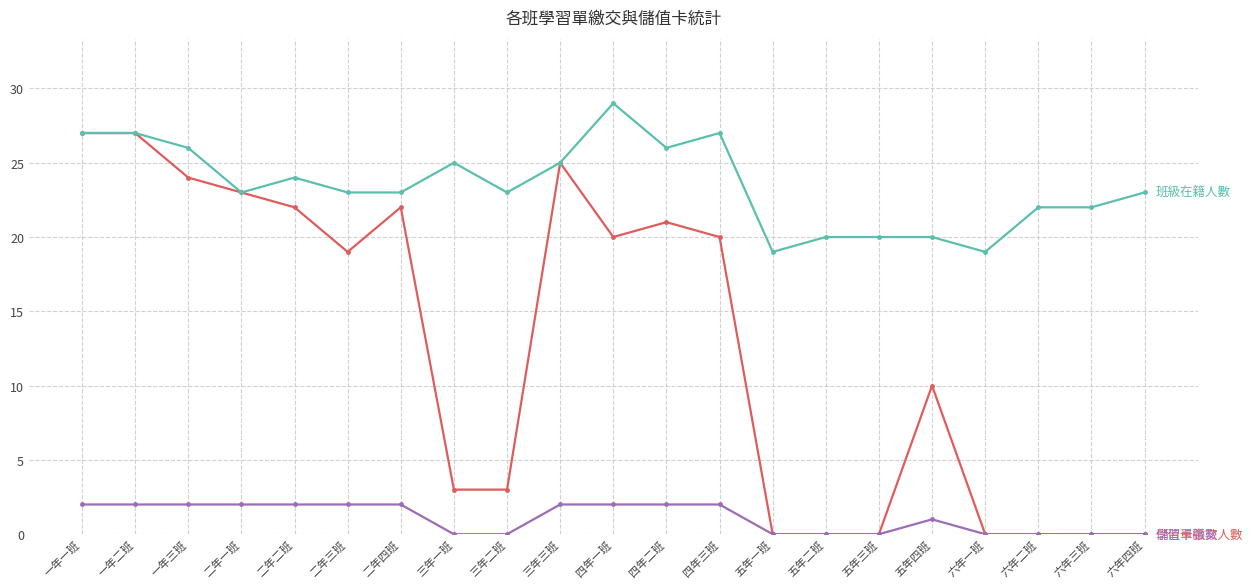

What is the total value across all series at 一年一班?

56